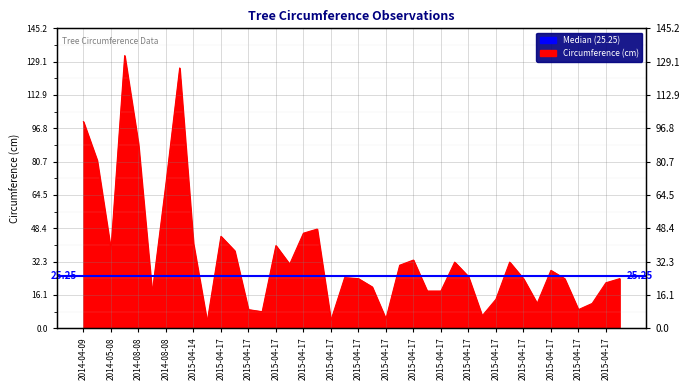

What is the minimum value shown in the chart?

3.0